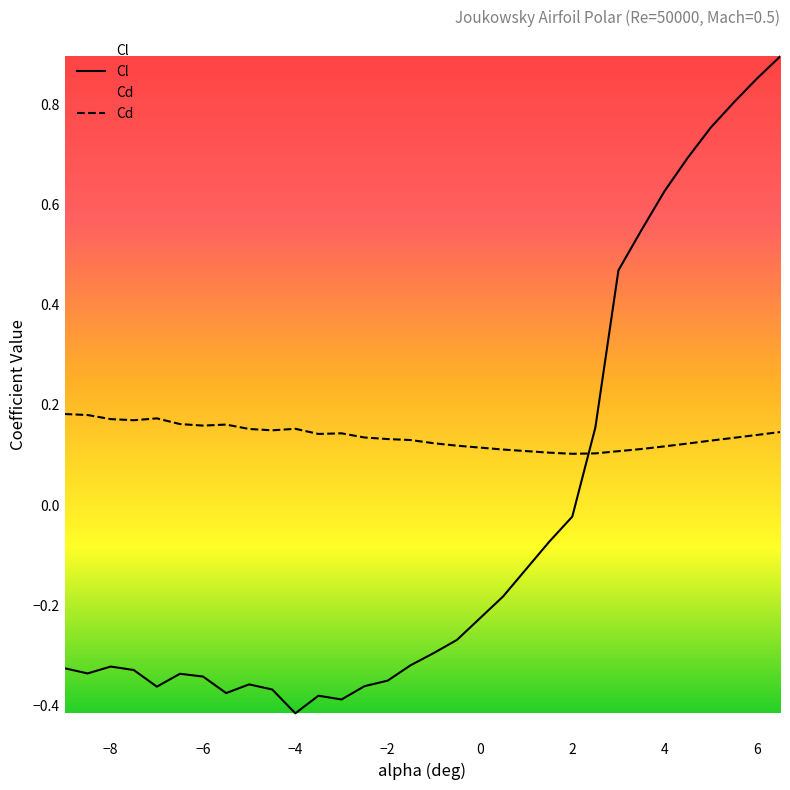

What is the sum of all Cl values?

-0.7